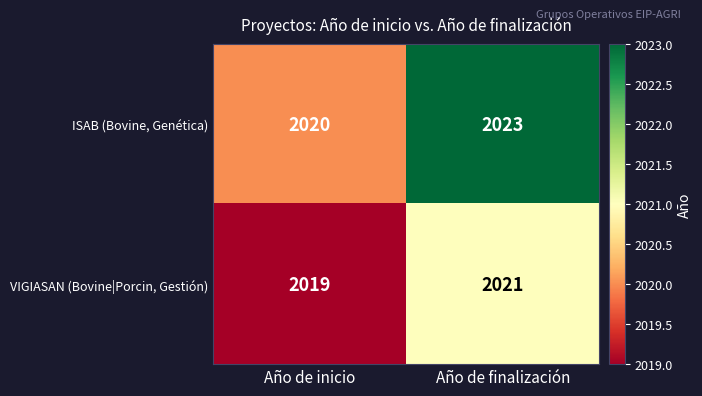

The ISAB (Bovine, Genética) series shows 1173 at Año de inicio. True or false?

False